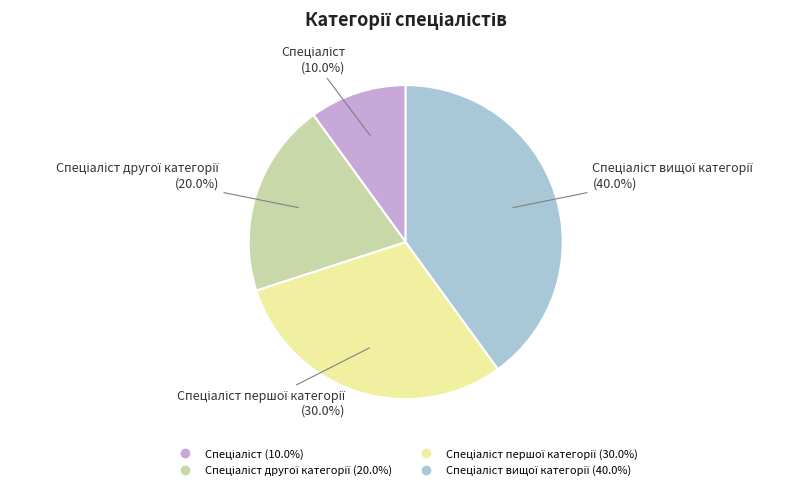

Does any single category account for the majority?

No